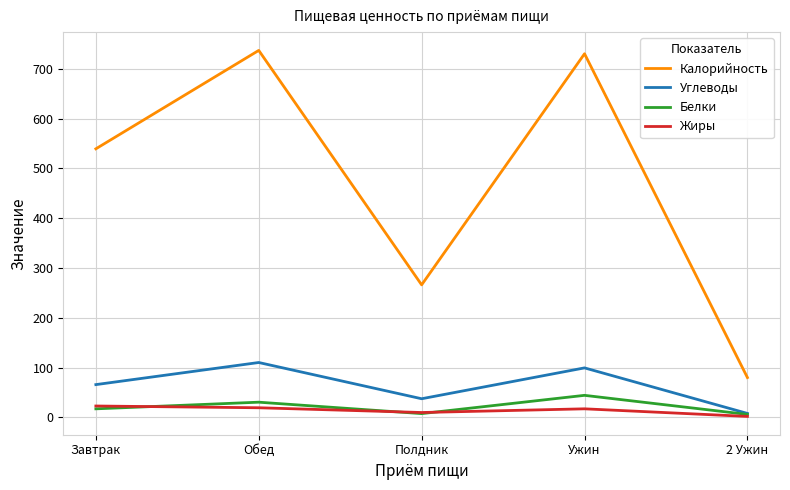

What is the difference between the highest and lowest values at Ужин?

712.7